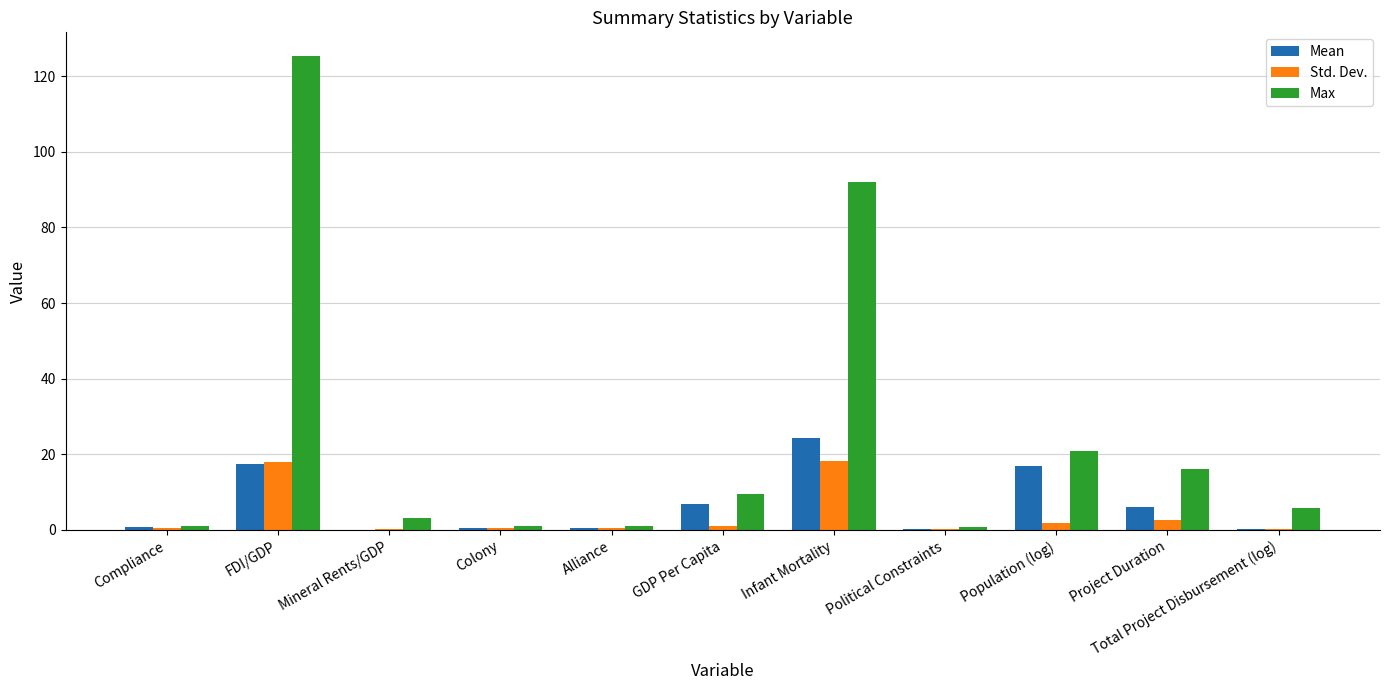

What is the total value across all series at Colony?

2.0